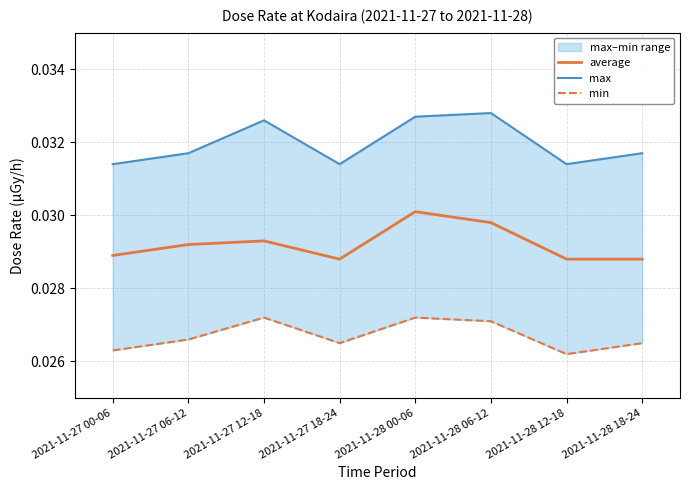

True or false: max has more than 0 points higher than both neighbors.

True